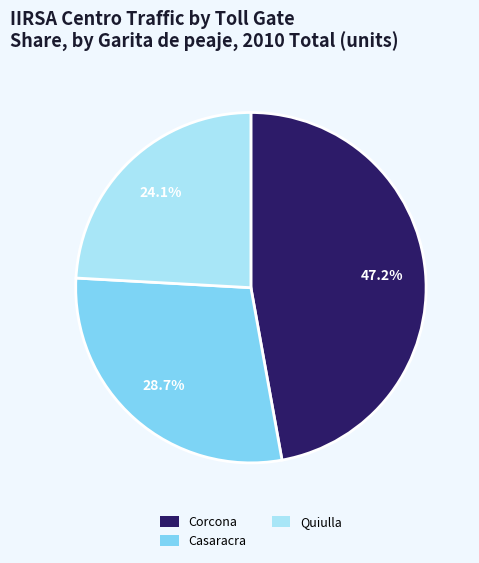

To the nearest percent, what percentage of the pie is Corcona?

47%